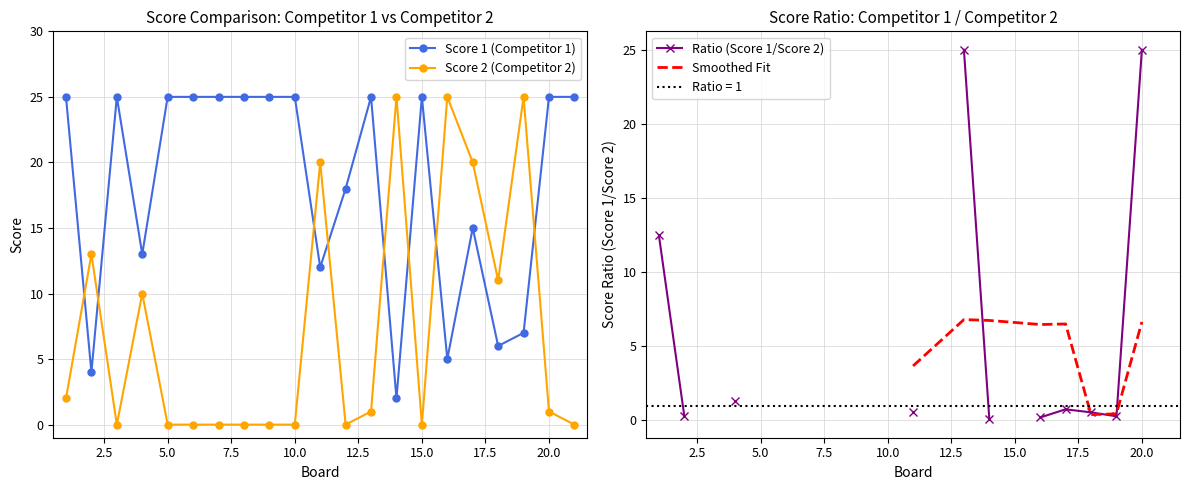

What is the spread (max minus min) of values at 17?

5